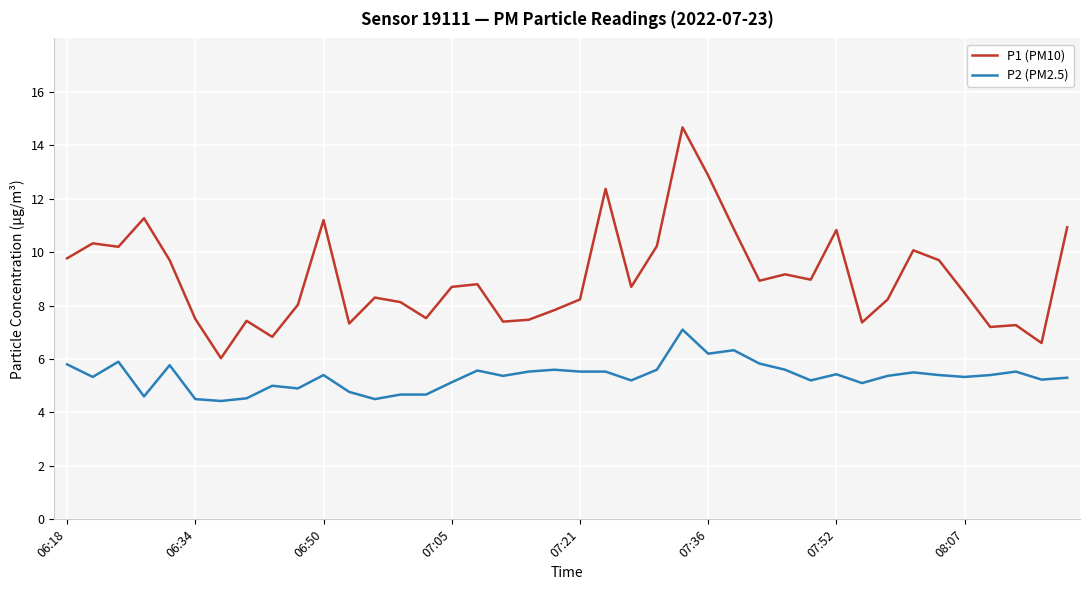

True or false: P2 (PM2.5) and P1 (PM10) cross at least once.

False